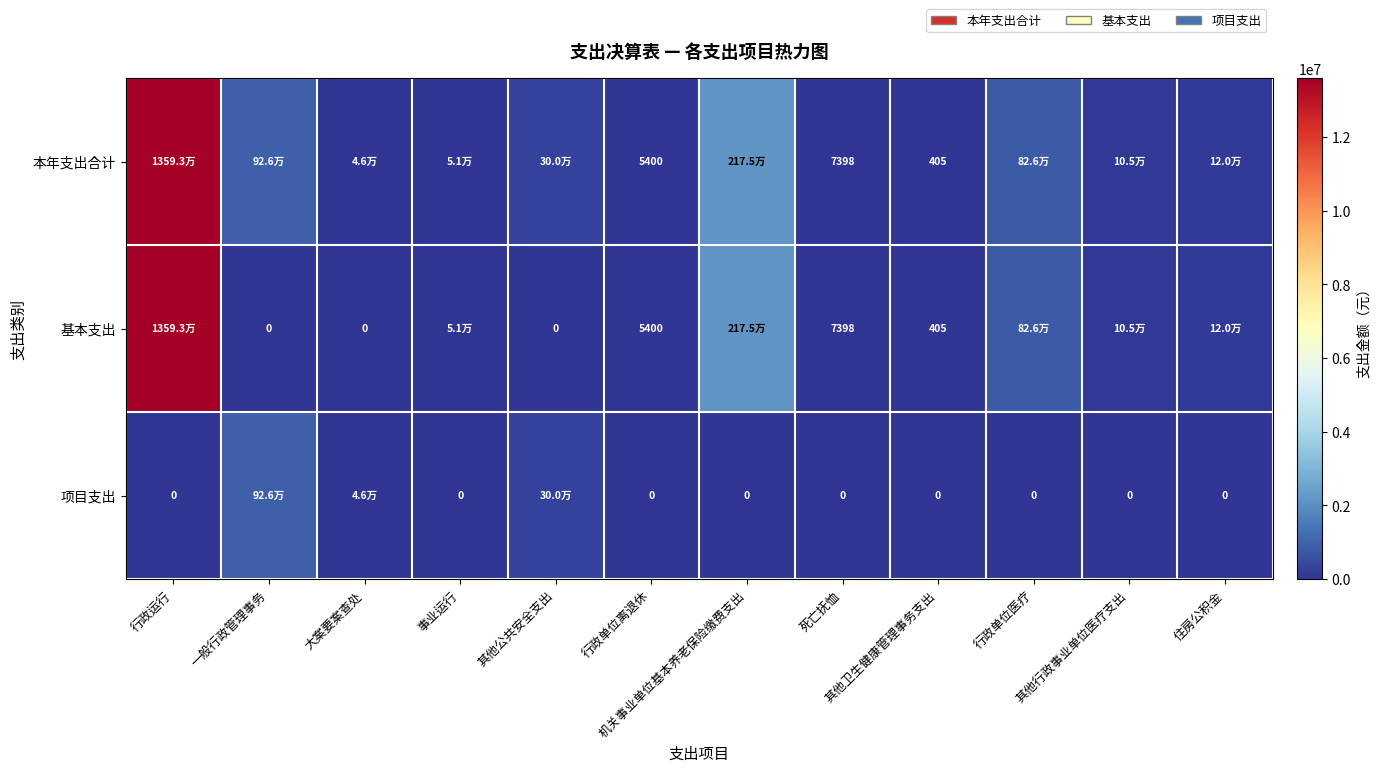

The 本年支出合计 series shows 69045.5 at 大案要案查处. True or false?

False